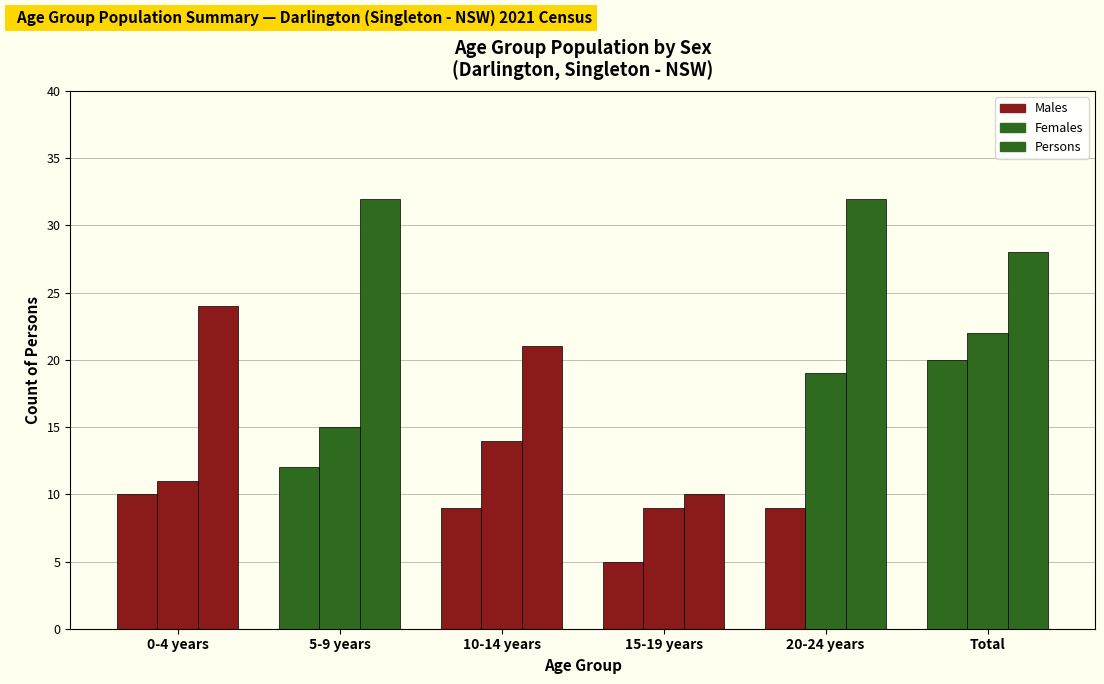

List the labels in order of Females value, smallest first.

15-19 years, 0-4 years, 10-14 years, 5-9 years, 20-24 years, Total